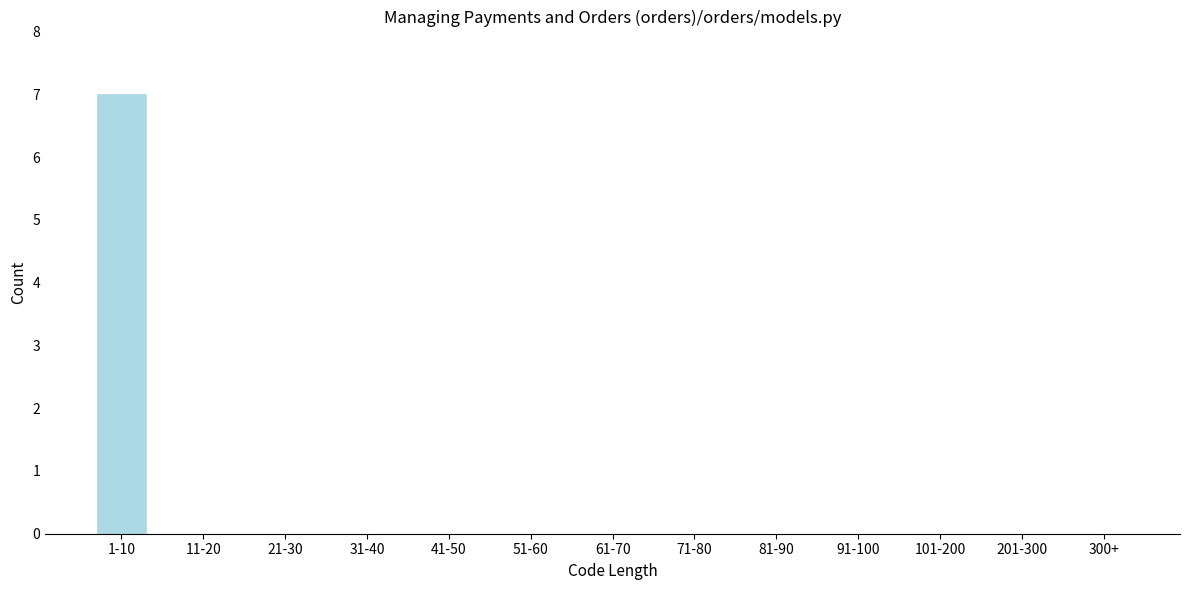

Reading right to left, transcribe all the data shown in this chart.

300+=0	201-300=0	101-200=0	91-100=0	81-90=0	71-80=0	61-70=0	51-60=0	41-50=0	31-40=0	21-30=0	11-20=0	1-10=7